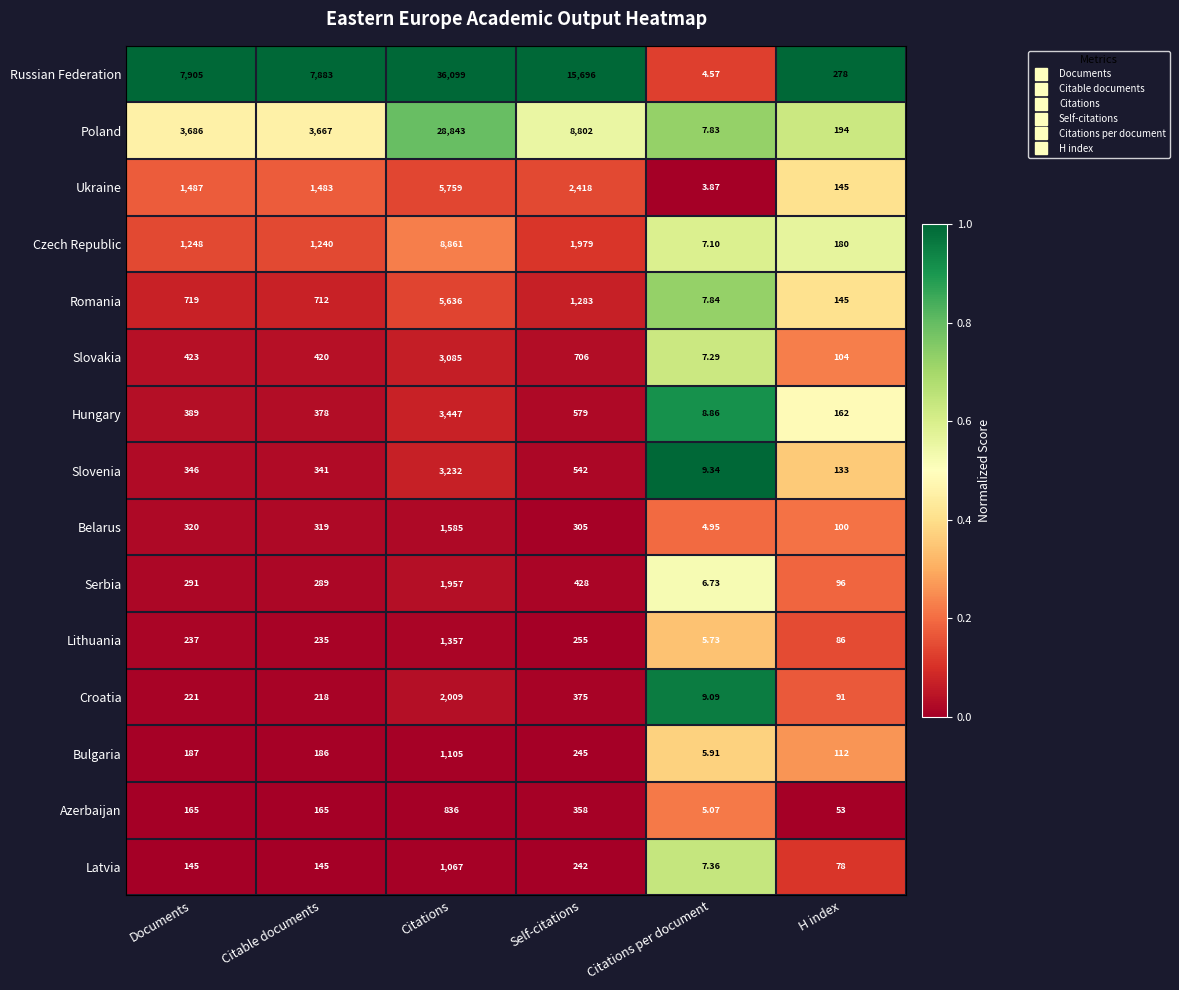

What is the difference between the highest and lowest values at H index?

225.0